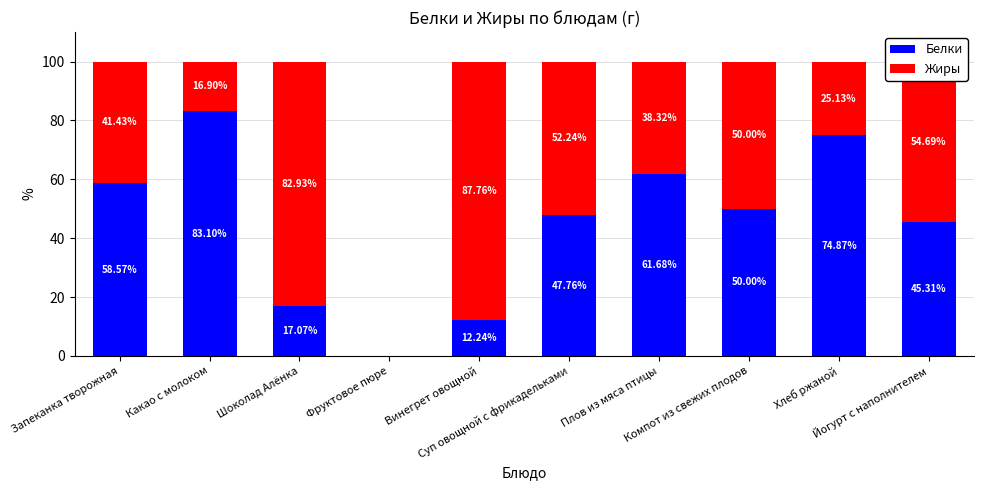

What is the average value of the Белки series?

45.1